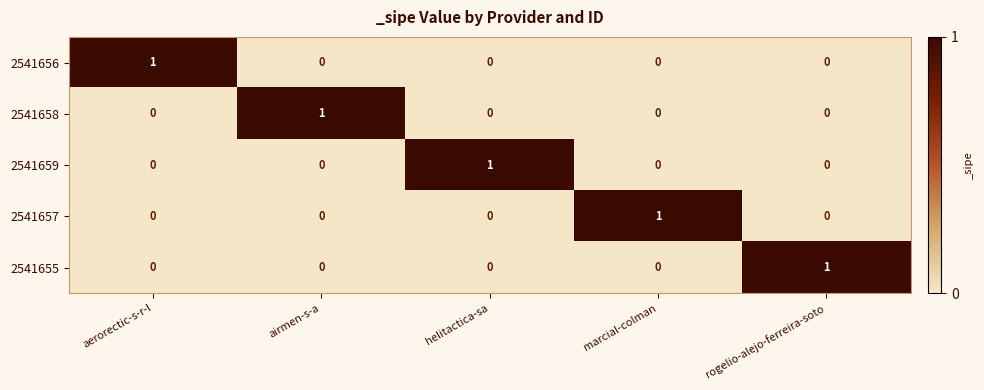

How many distinct data groups are displayed?

5